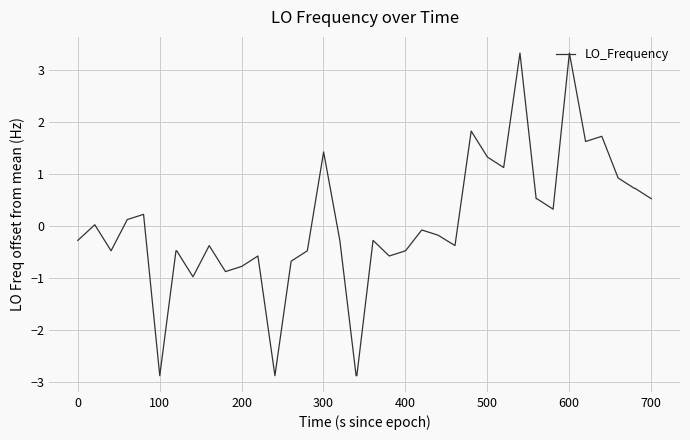

How many distinct data groups are displayed?

1